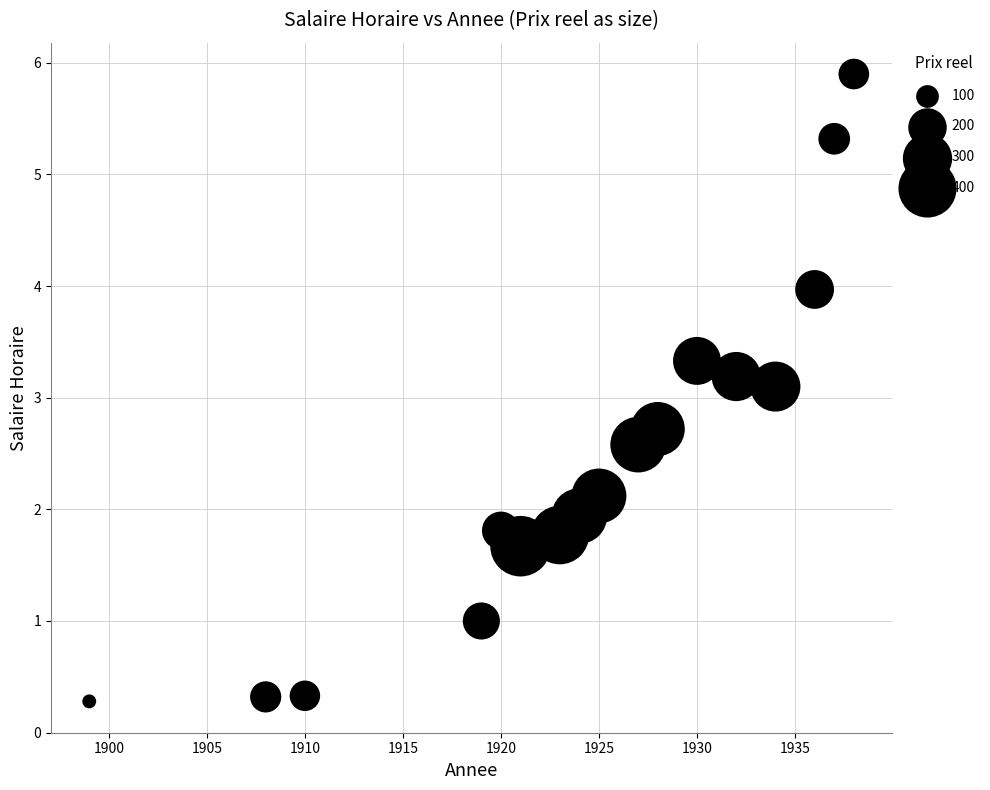

What Y value in the scatter plot is closest to 3?

3.1